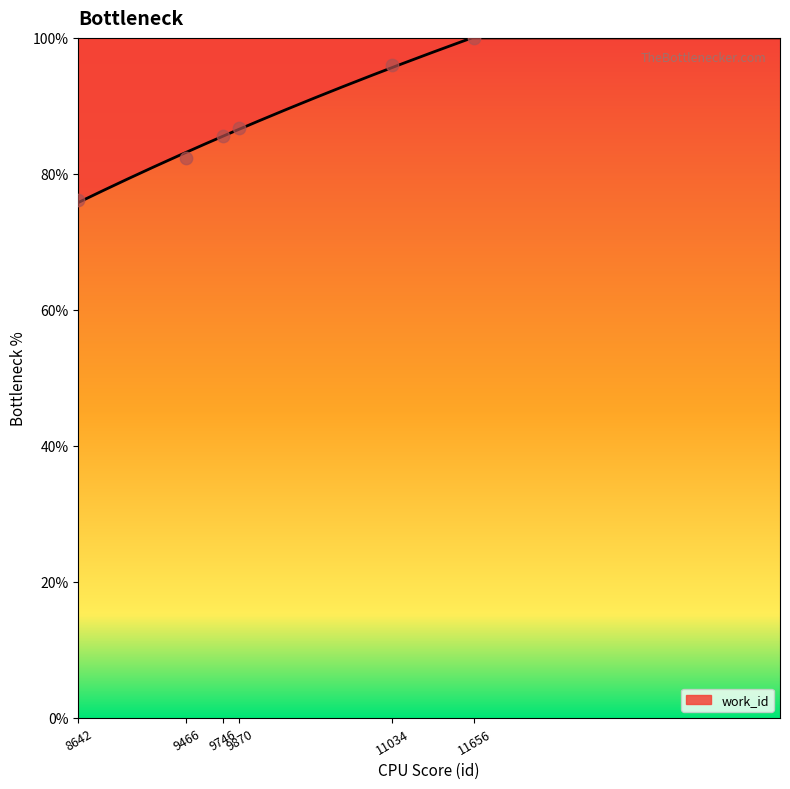

Which has a higher value, 9466 or 8642?

9466